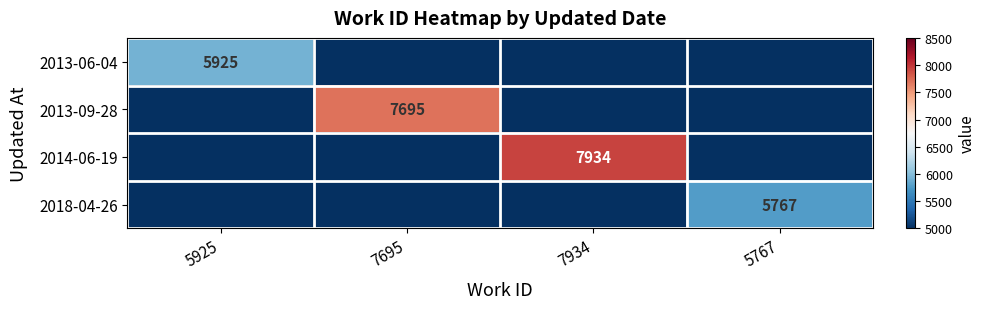

Is the value of 2013-09-28 at 7695 greater than the value of 2014-06-19 at 7934?

No